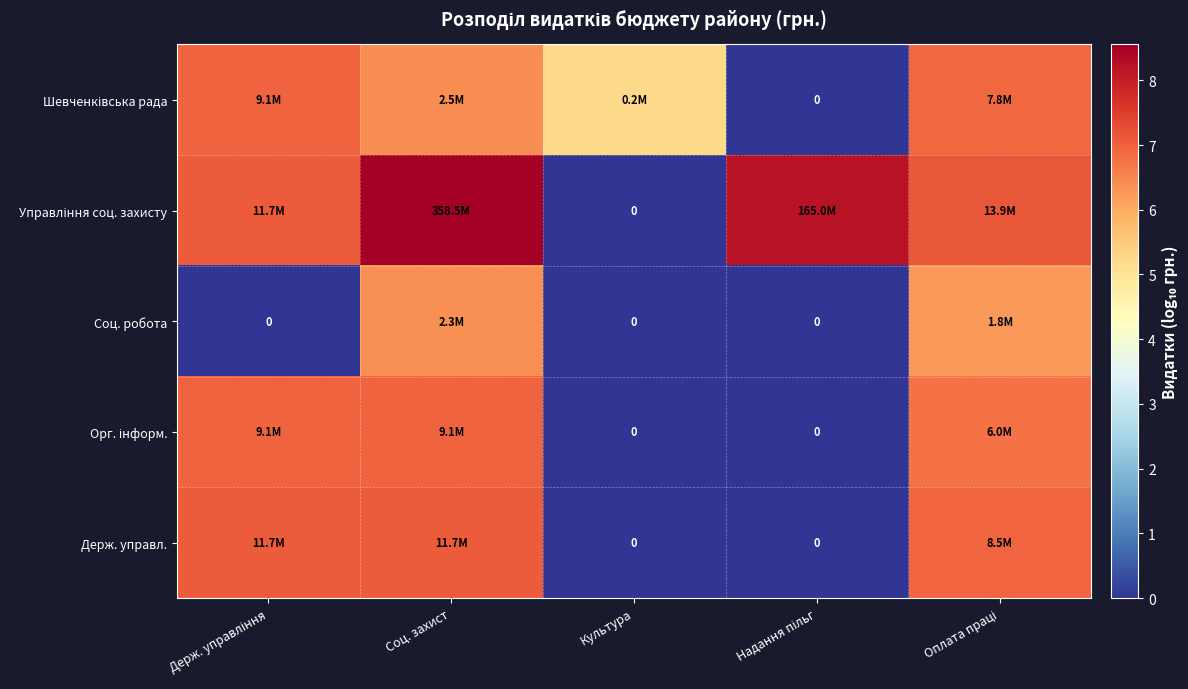

What is the sum of the Орг. інформ. values at Надання пільг and Оплата праці?

6.8